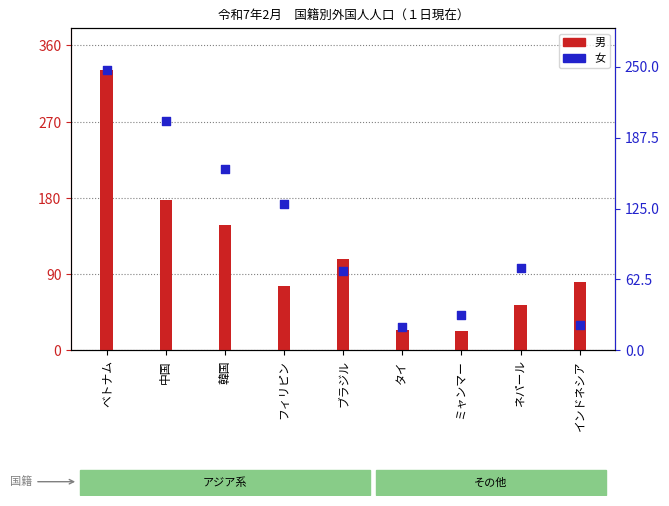

What is the total value across all series at フィリピン?

205